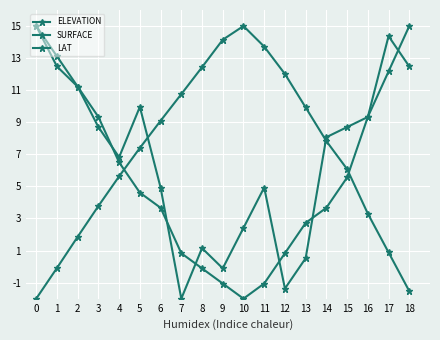

What is the difference between the LAT values at 7 and 17?

11.3